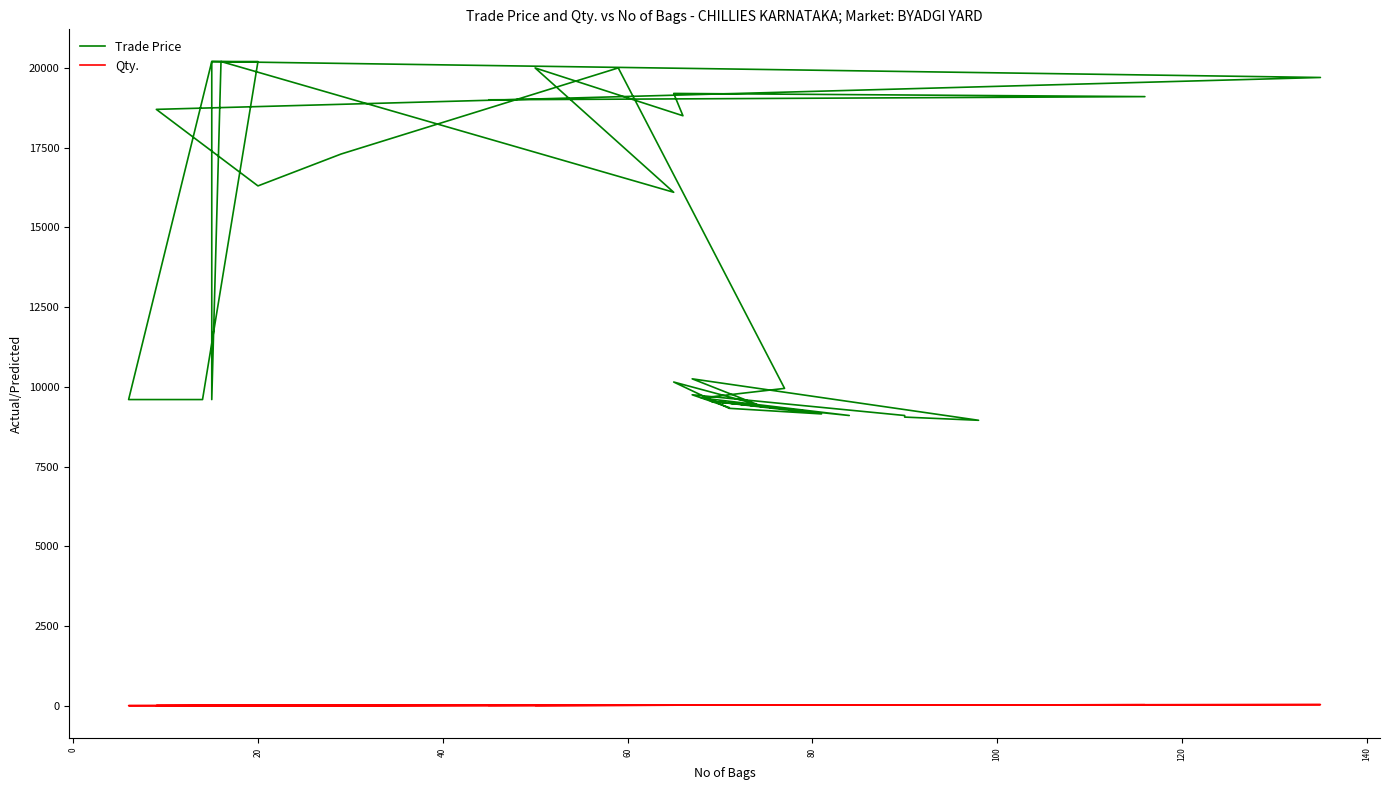

What is the difference between the maximum and minimum values in the Qty. series?

32.2